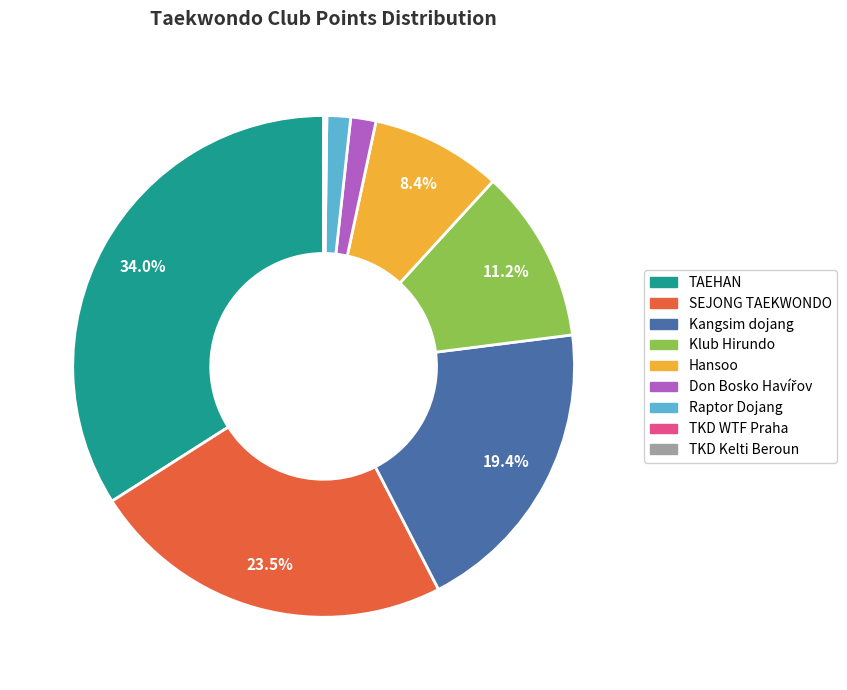

What percentage is NOT represented by SEJONG TAEKWONDO?

76.5%